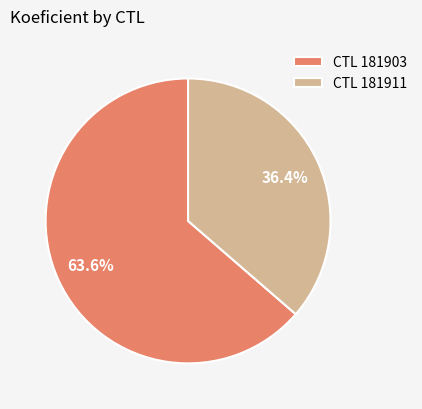

Between CTL 181903 and CTL 181911, which is larger?

CTL 181903